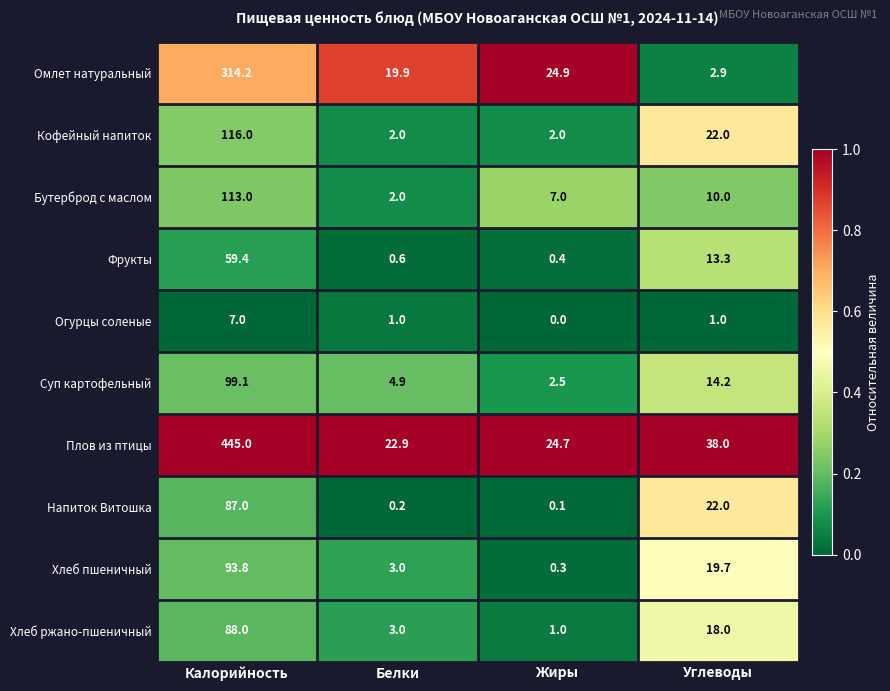

Which series has the widest spread of values?

Плов из птицы